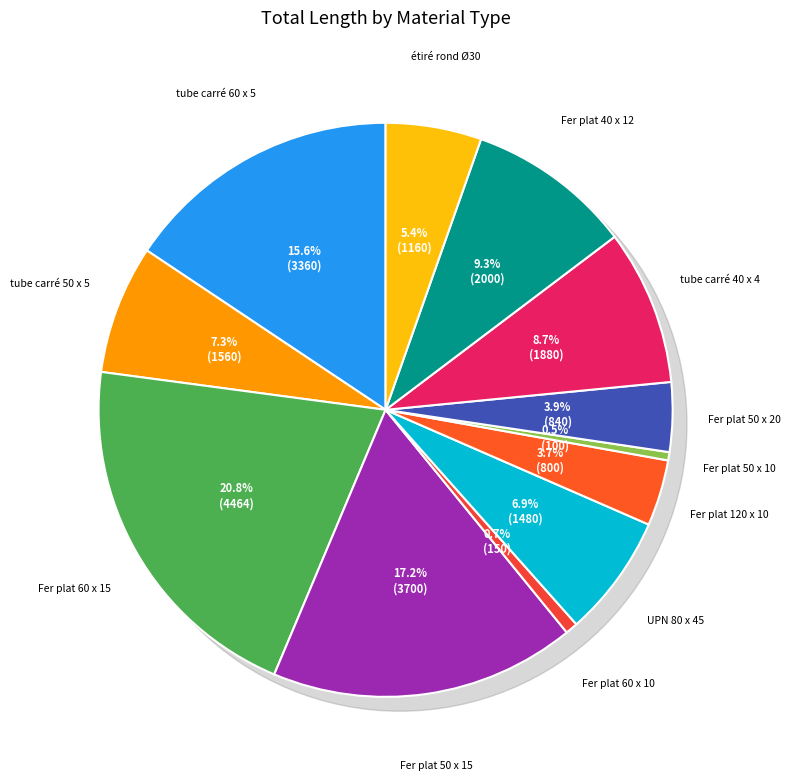

What is the smallest slice in the pie chart?

Fer plat 50 x 10